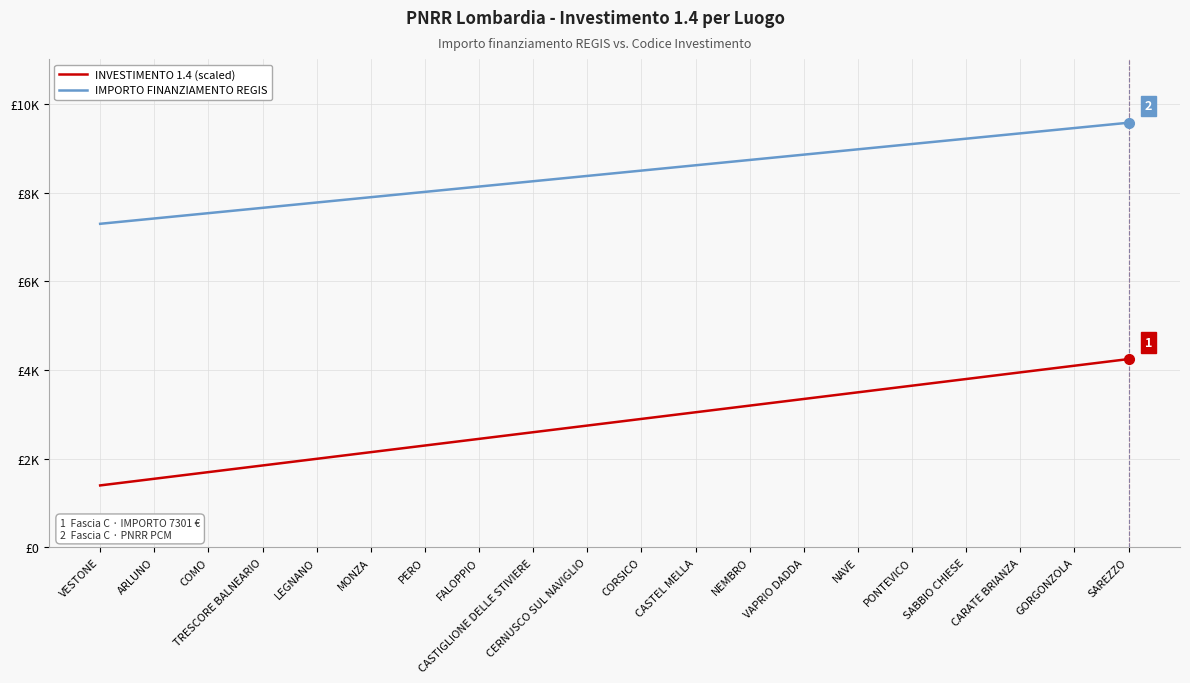

What are all the series names shown in the legend?

INVESTIMENTO 1.4 (scaled), IMPORTO FINANZIAMENTO REGIS